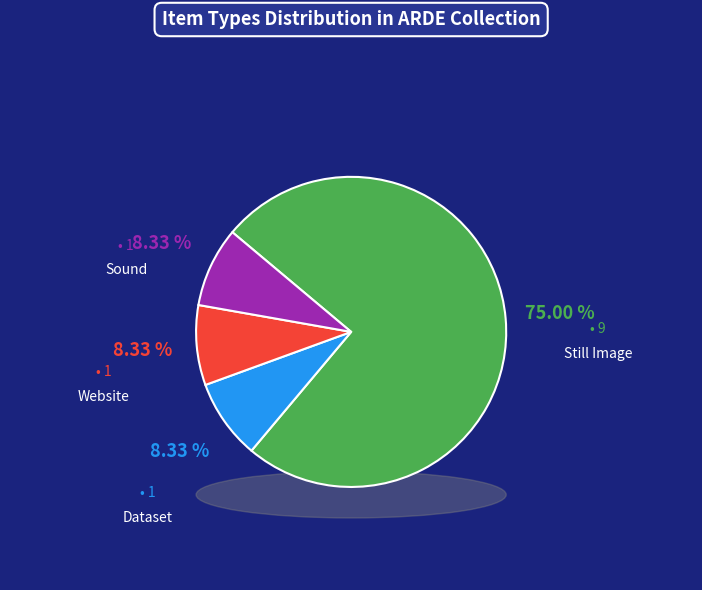

How many slices are in this pie chart?

4